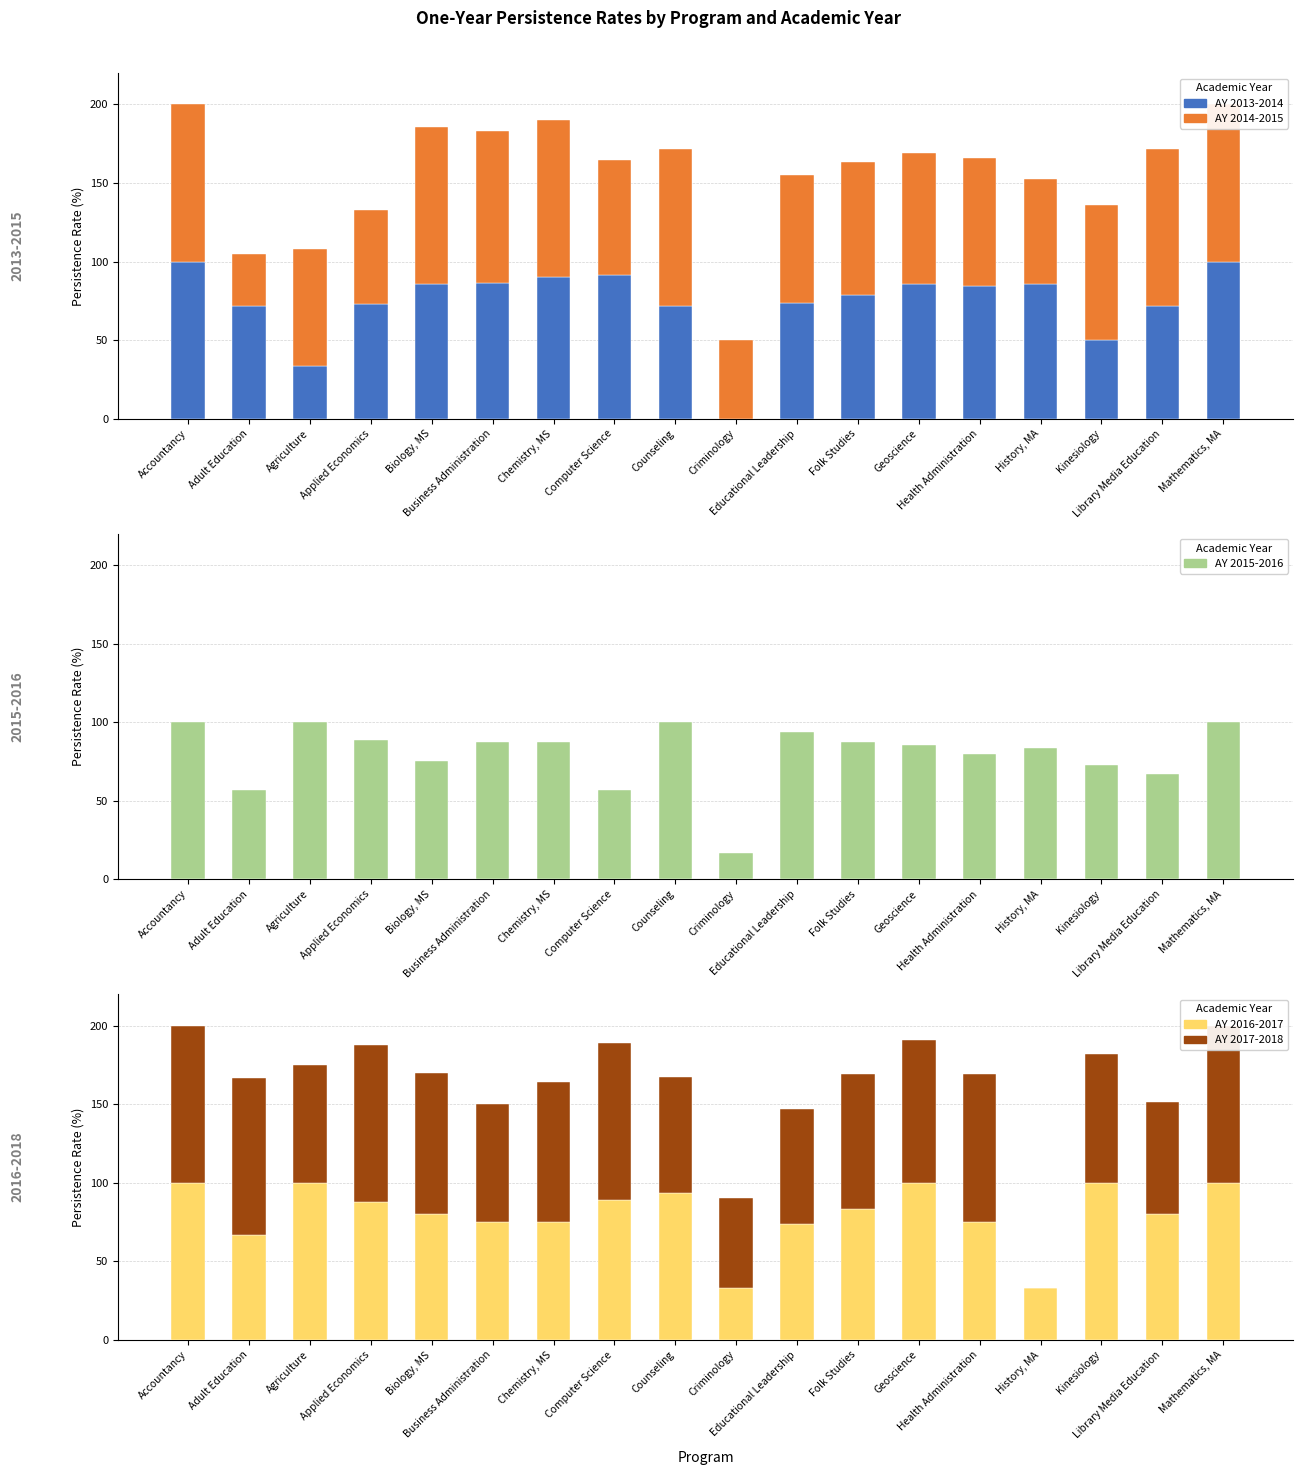

What is the difference between the AY 2015-2016 values at Applied Economics and Agriculture?

11.1